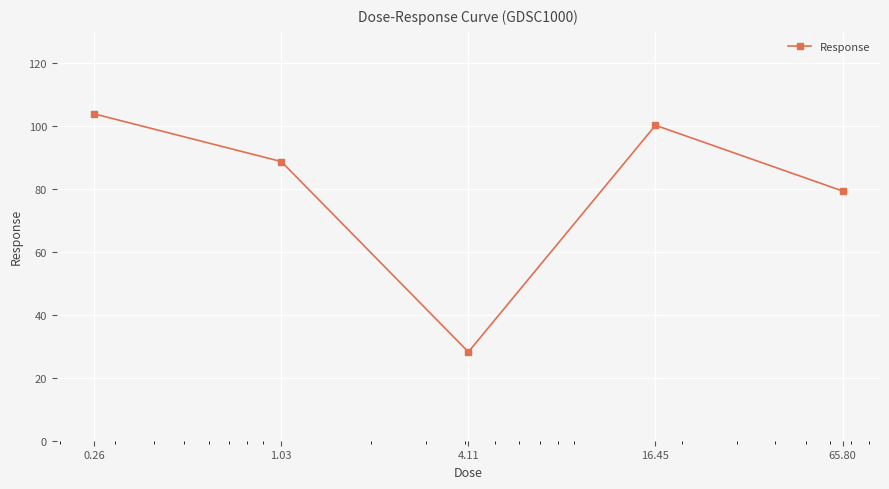

What is the maximum value shown in the chart?

103.9